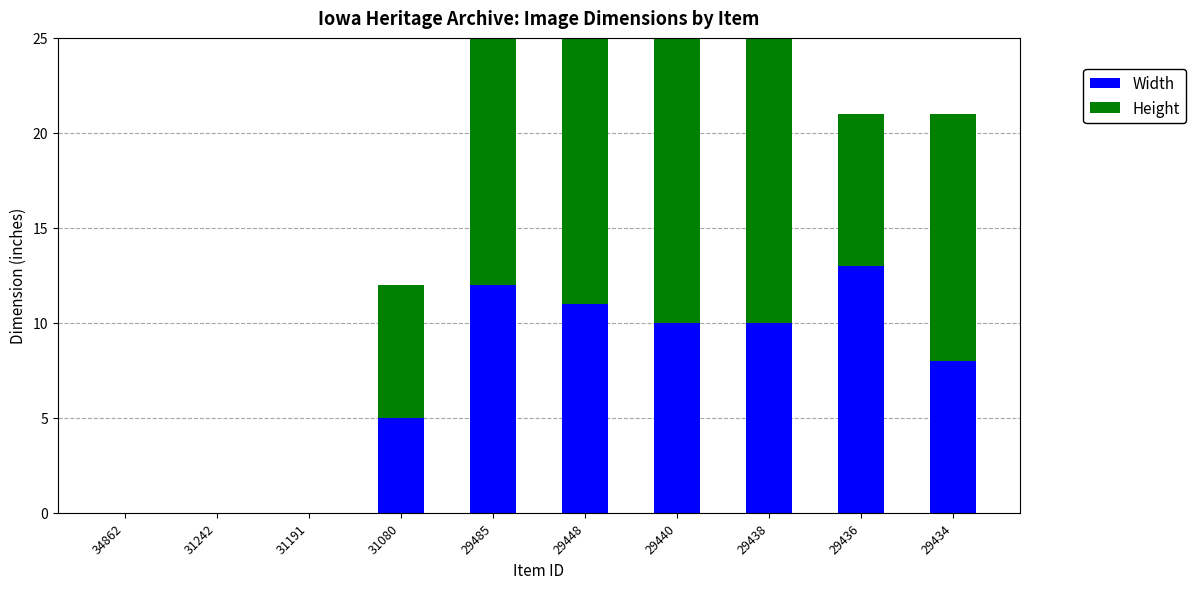

The value of Width at 29485 is 19. True or false?

False